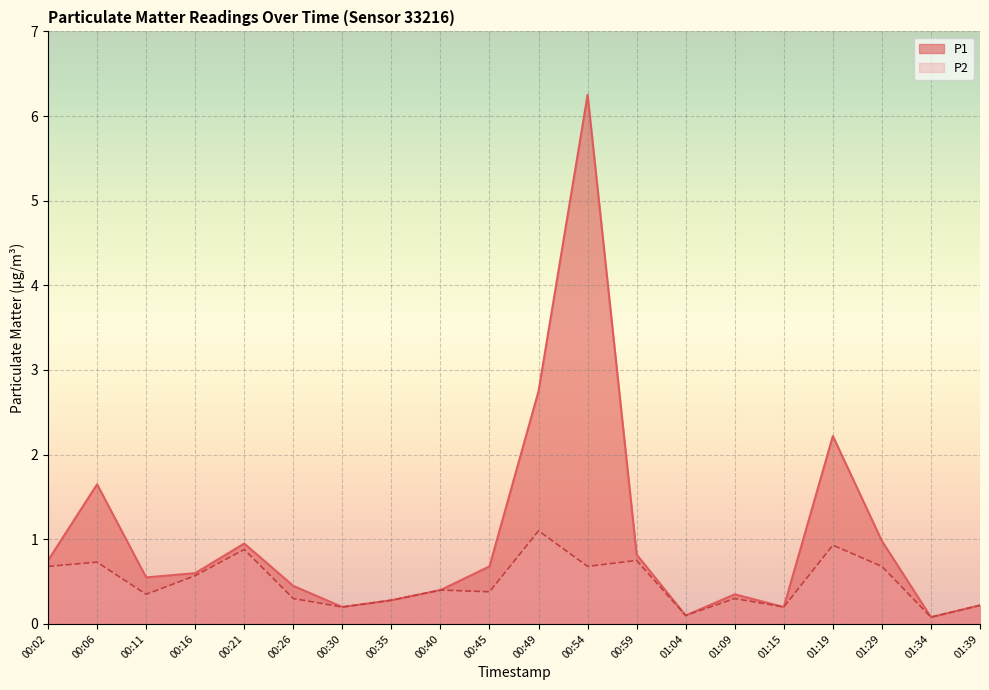

What is the label of the 16th point from the right?

00:21